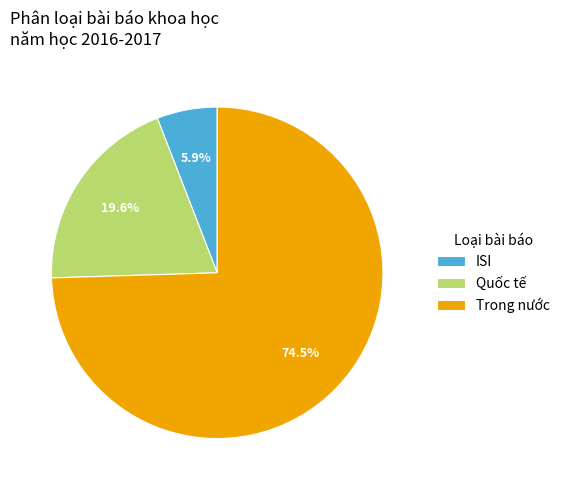

What percentage is NOT represented by Trong nước?

25.5%